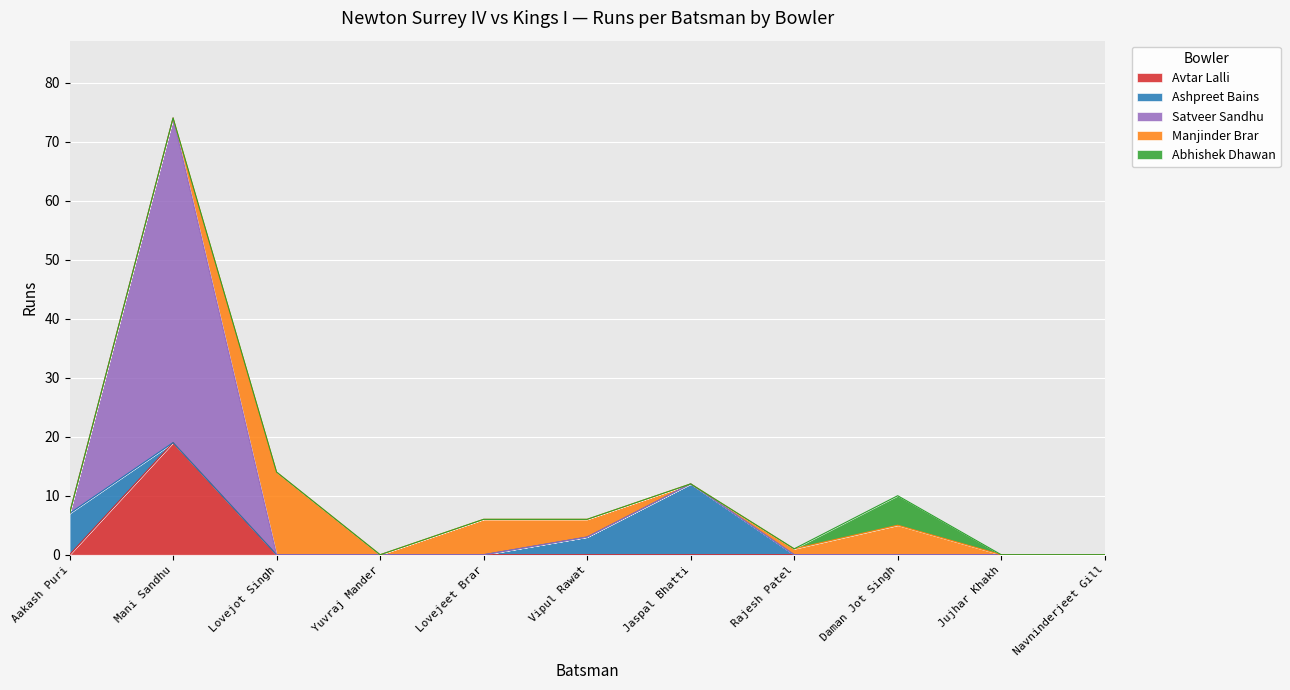

Is the value of Abhishek Dhawan at Lovejot Singh greater than the value of Ashpreet Bains at Vipul Rawat?

No